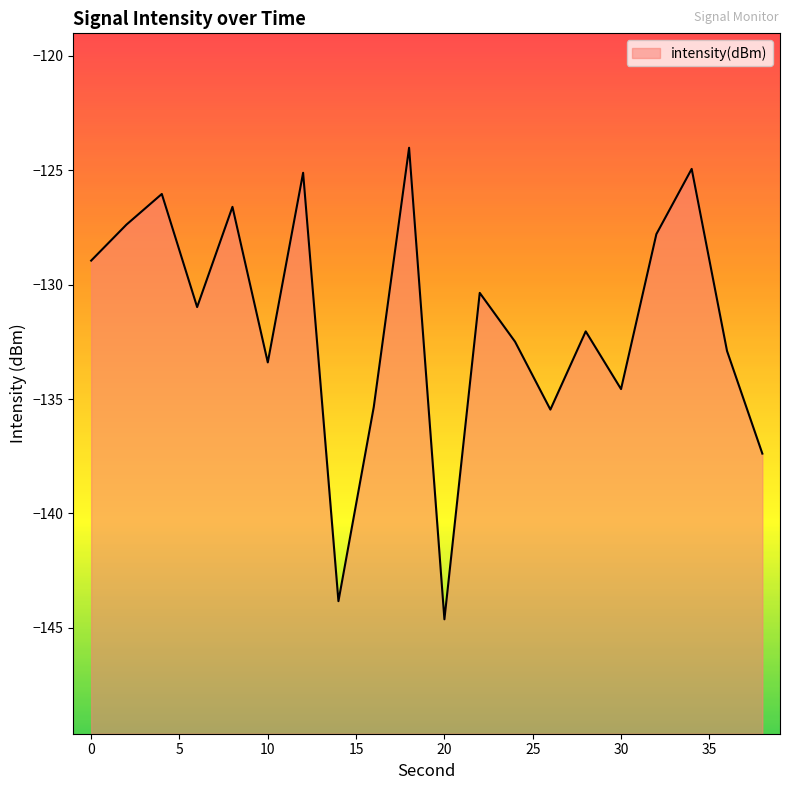

Rank the categories by value from lowest to highest.

20, 14, 38, 26, 16, 30, 10, 36, 24, 28, 6, 22, 0, 32, 2, 8, 4, 12, 34, 18